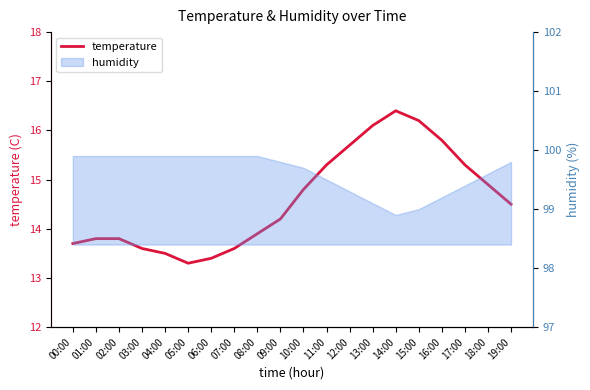

How many lines are shown in the chart?

1